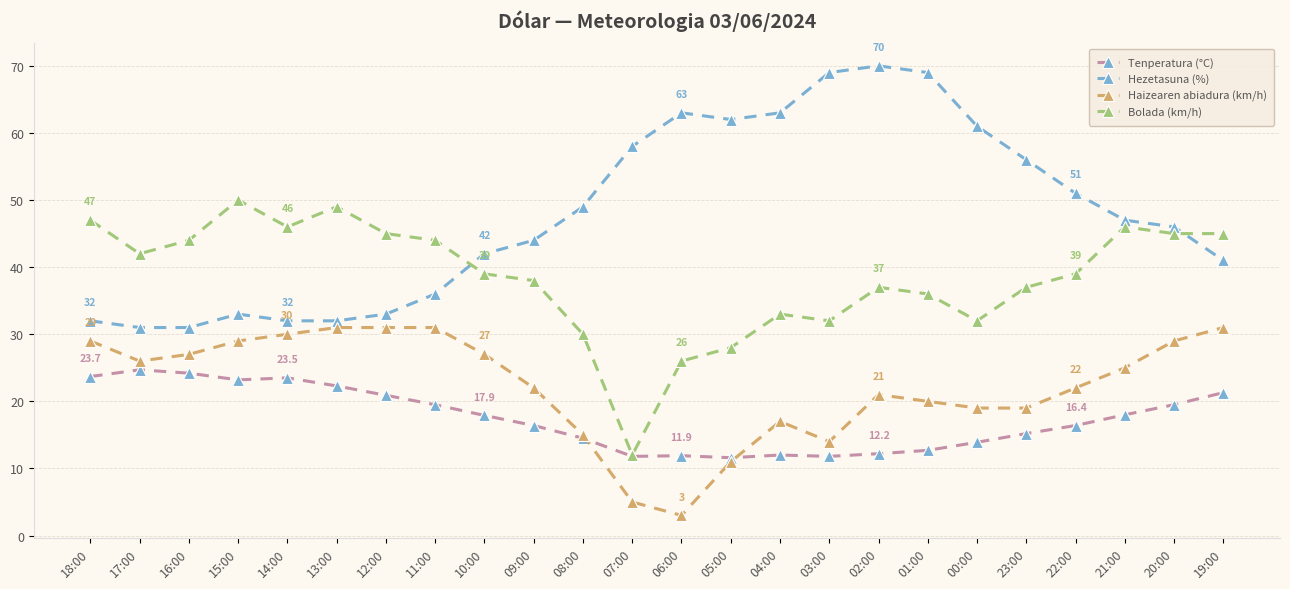

What is the greatest value displayed?

70.0